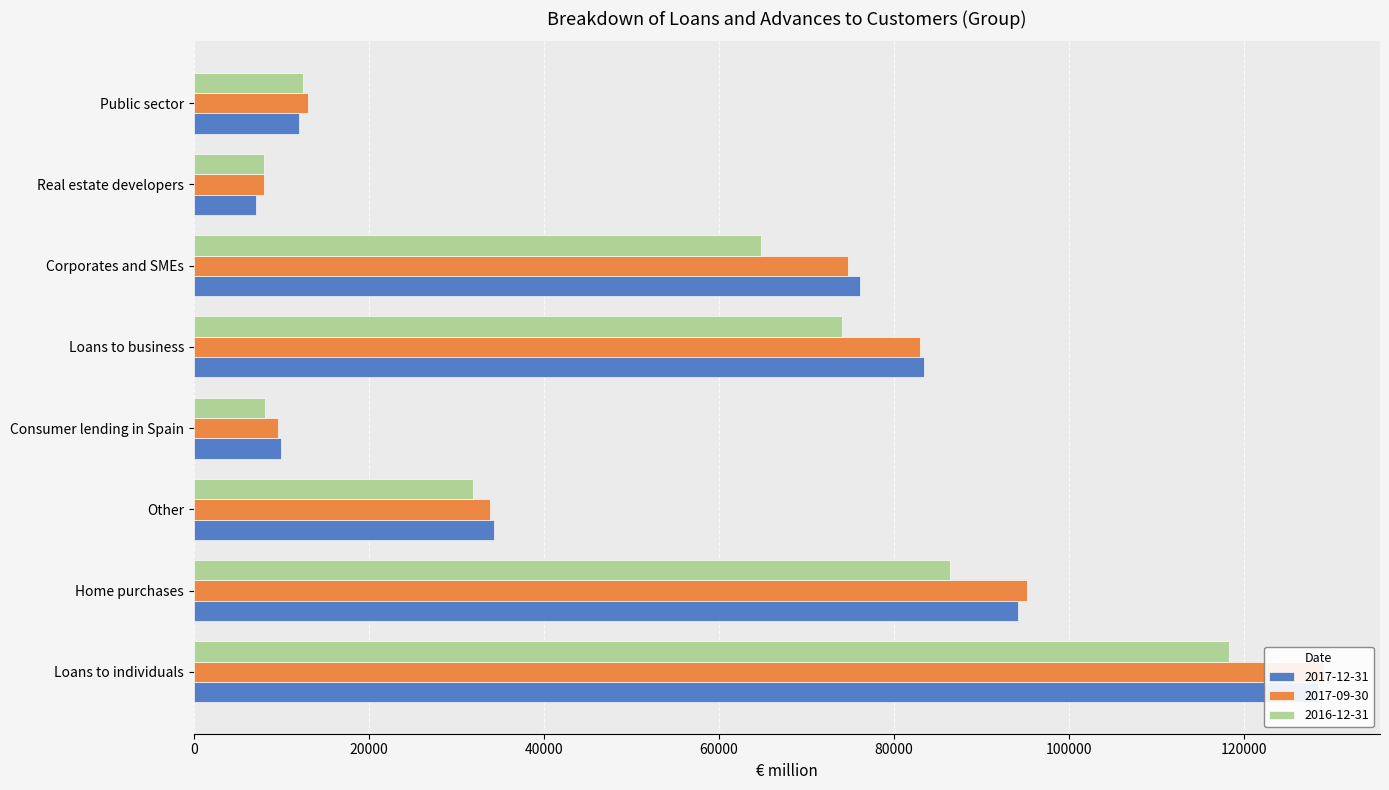

What are all the series names shown in the legend?

2017-12-31, 2017-09-30, 2016-12-31